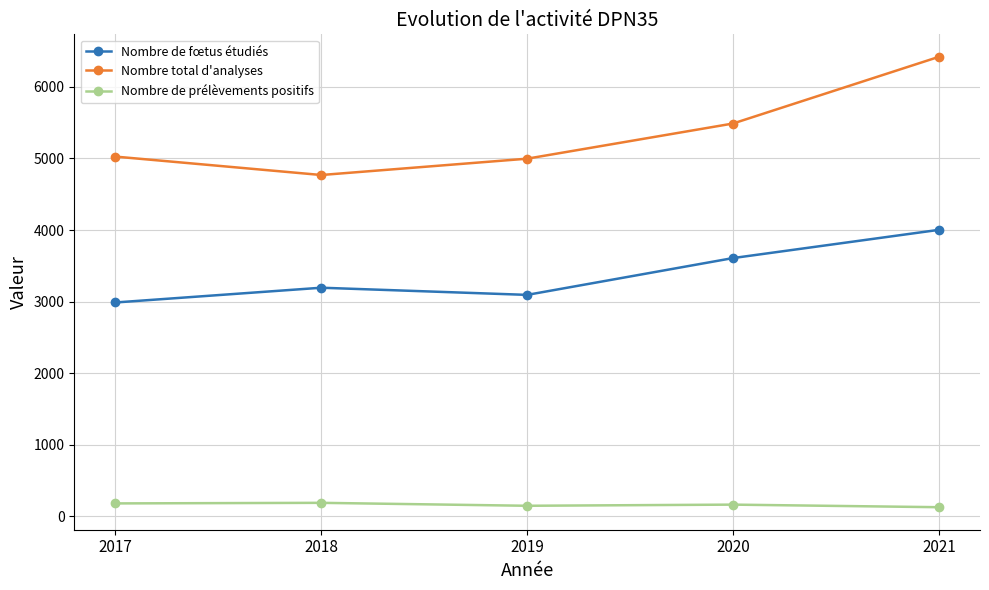

True or false: Nombre de fœtus étudiés and Nombre de prélèvements positifs cross at least once.

False